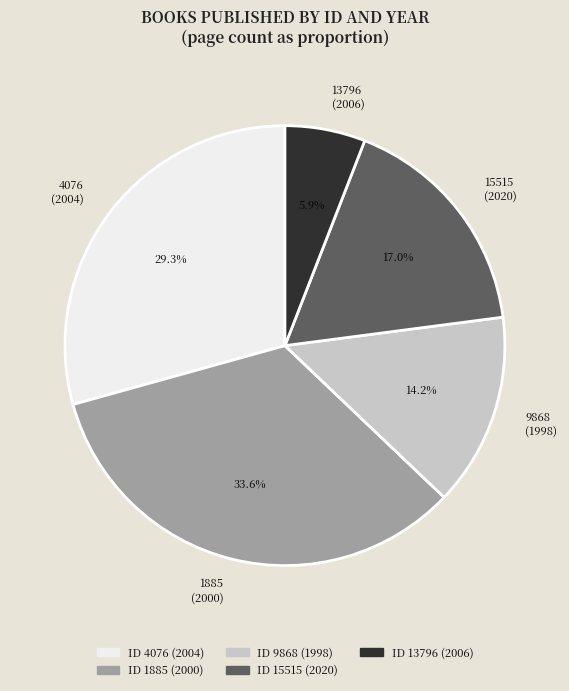

Approximately how many times larger is the value at 1885 (2000) compared to 13796 (2006)?

5.7